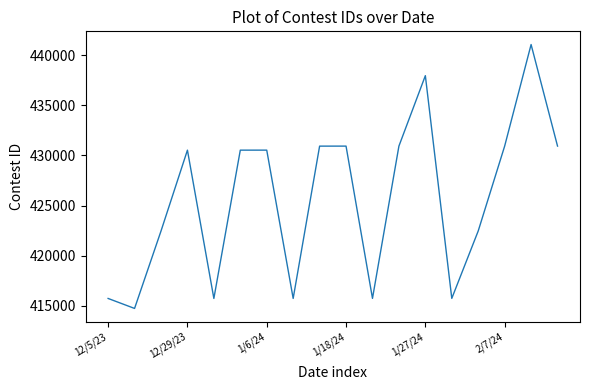

What is the difference between the maximum and minimum values?

26299